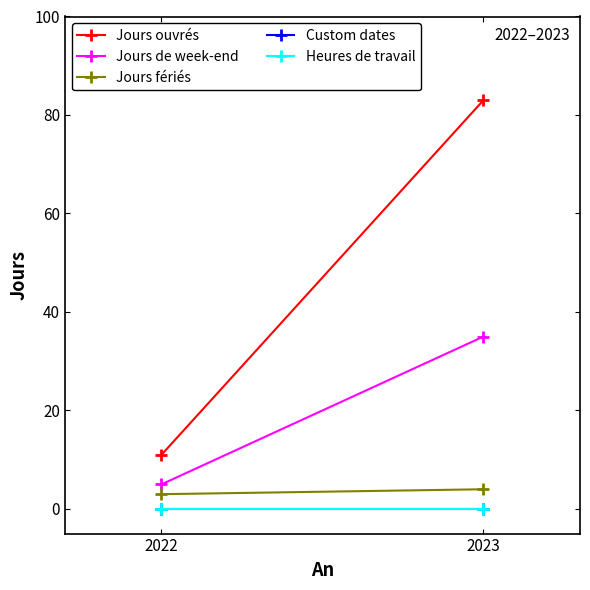

At 2023, list the series in order from largest to smallest.

Jours ouvrés, Jours de week-end, Jours fériés, Custom dates, Heures de travail